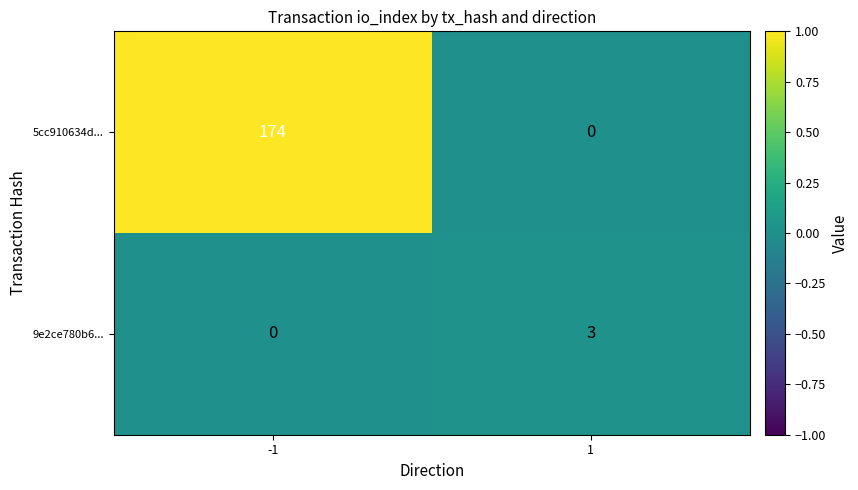

Which label corresponds to the largest value in the chart?

-1